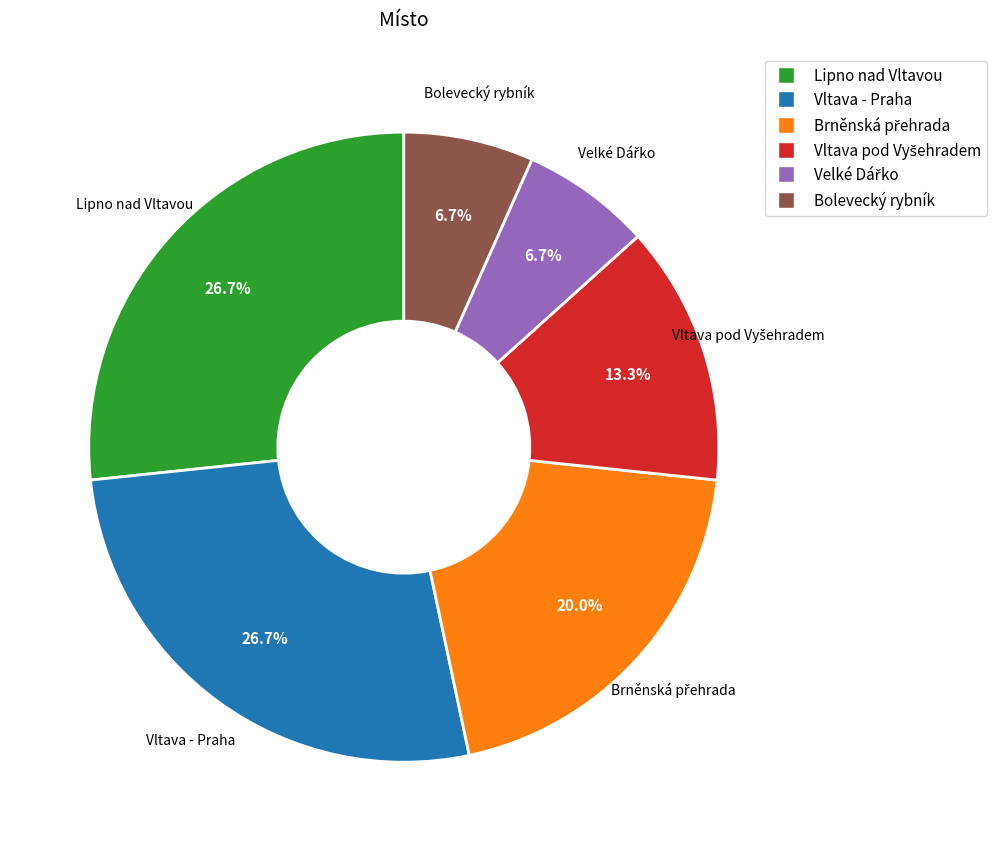

Is there any slice that represents more than half of the pie?

No